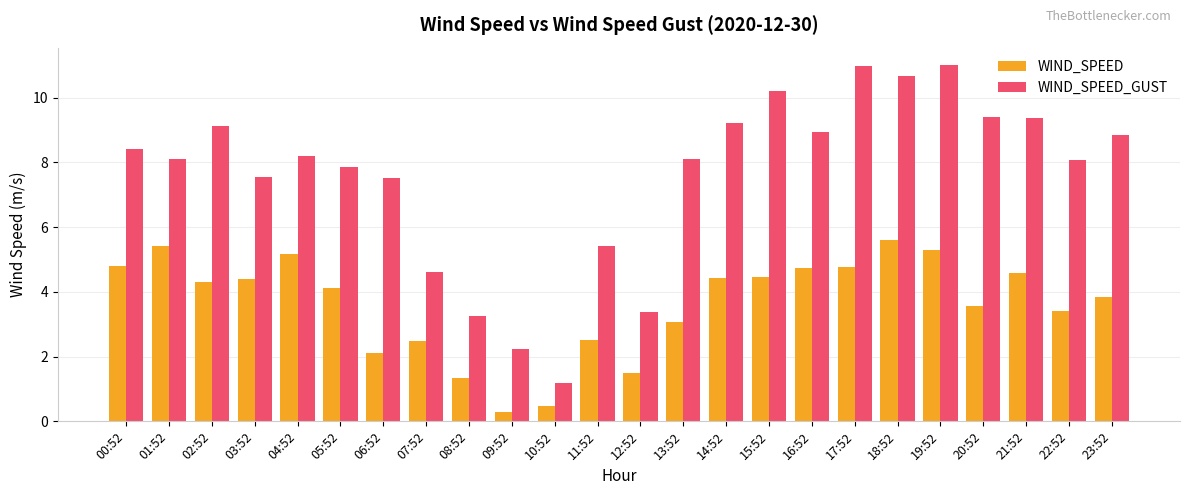

What is the spread (max minus min) of values at 15:52?

5.7